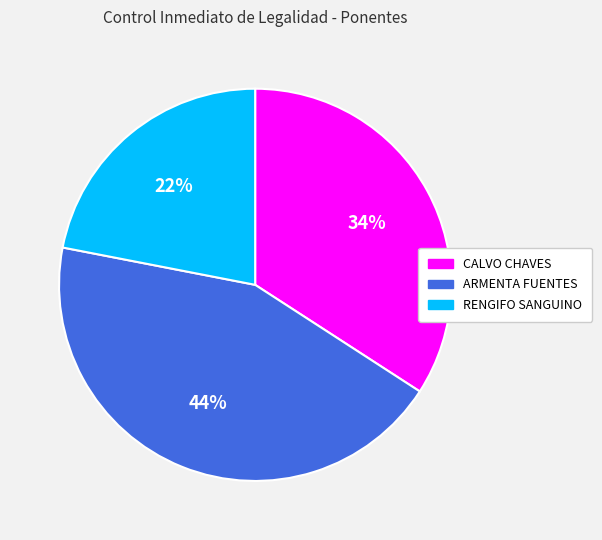

To the nearest percent, what is the difference between the largest and smallest slice percentages?

22%